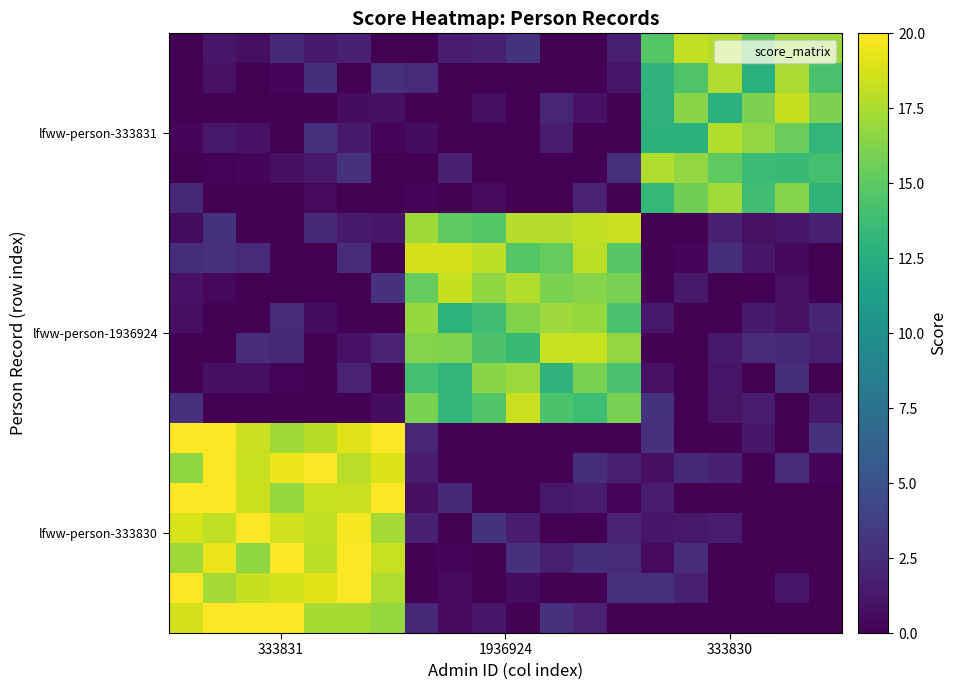

How many categories are shown in the chart?

20